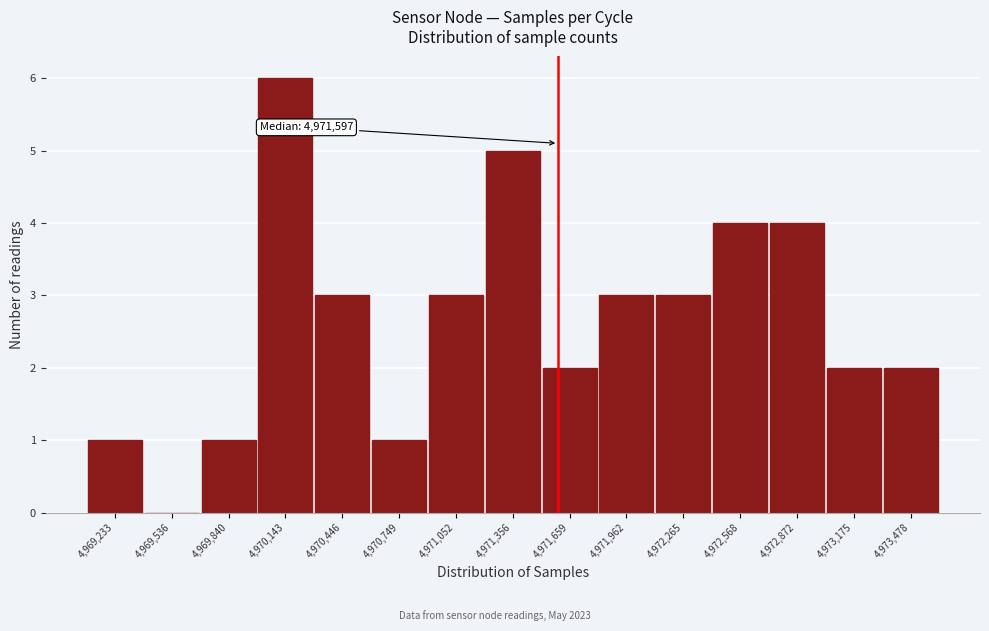

Which range on the x-axis has the tallest bar?

4970000 to 4970300